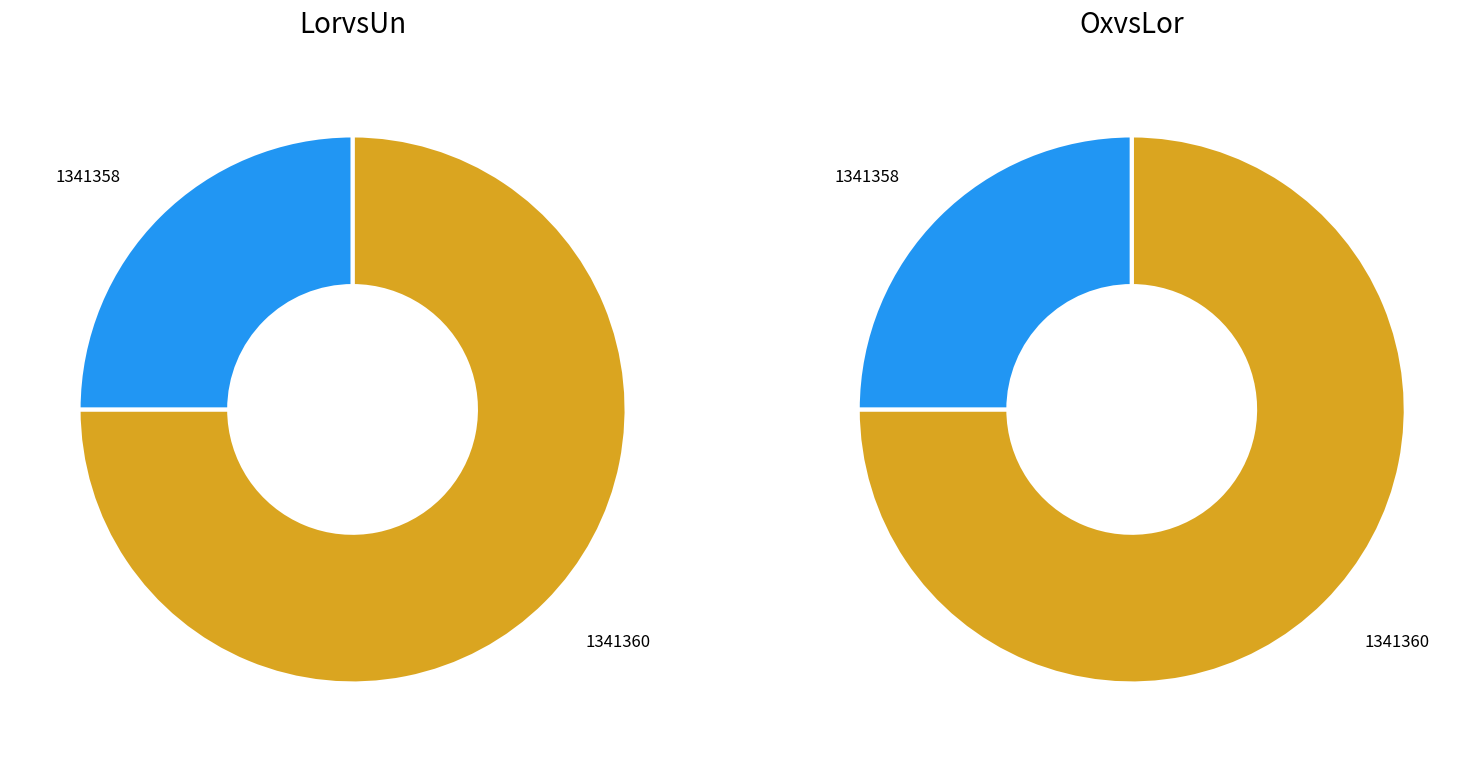

To the nearest percent, what is the combined percentage of 1341360 and 1341358?

100%